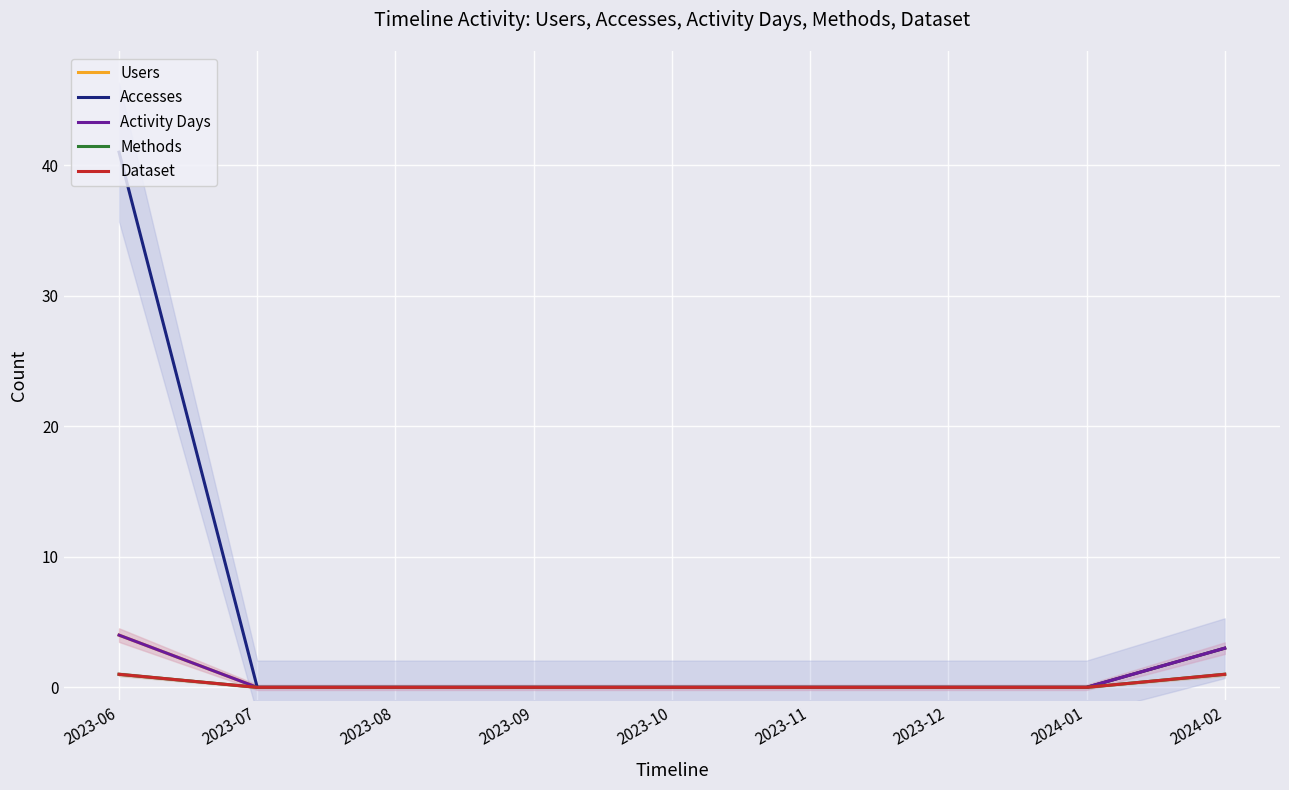

Between 2023-09 and 2024-01, which series saw the biggest shift?

Users